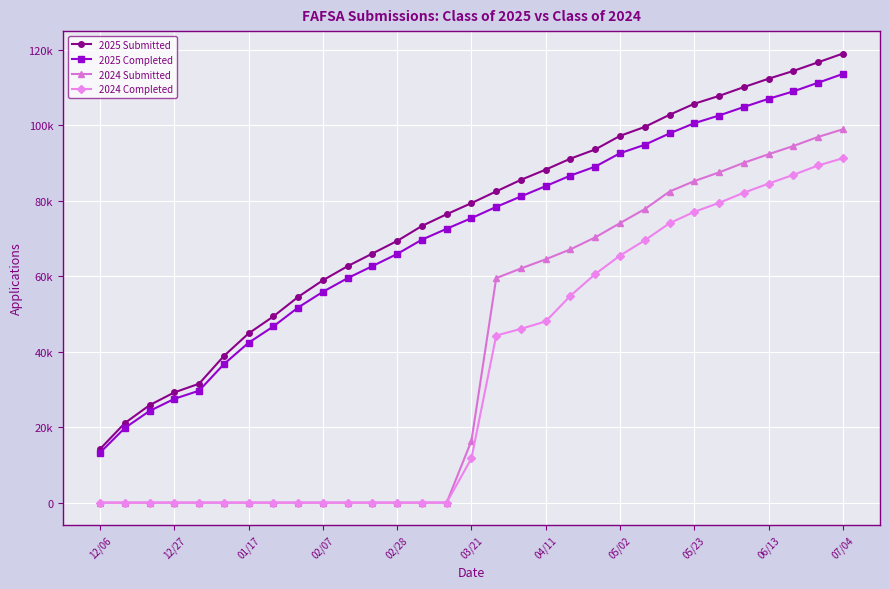

Is this an area chart (filled region under the line)?

No